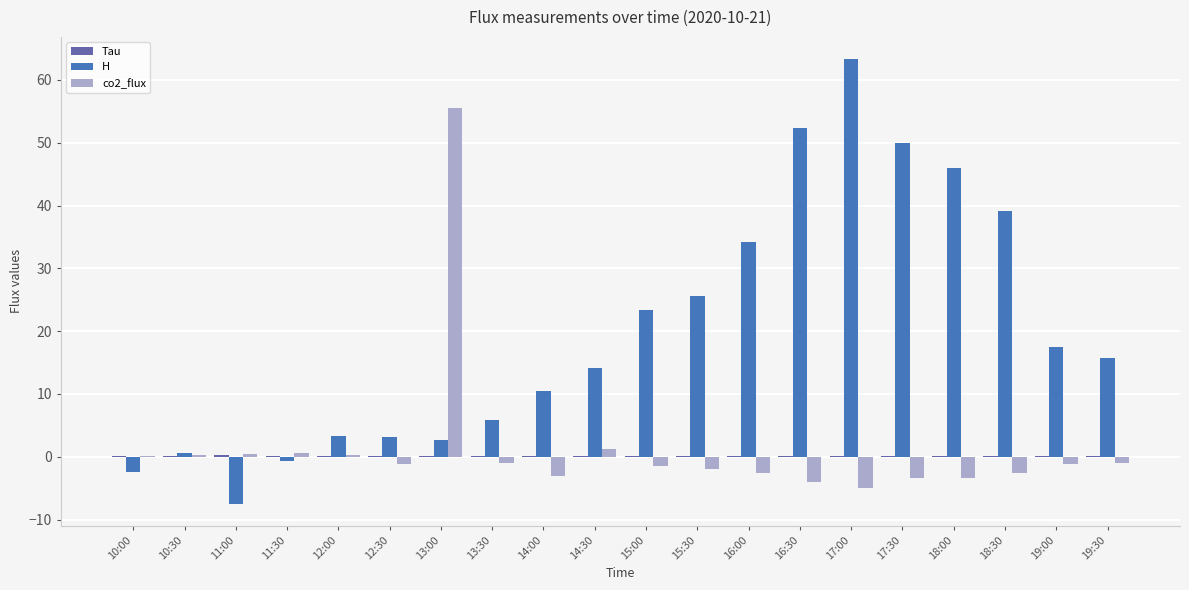

Between 11:00 and 11:30, which series saw the biggest shift?

H